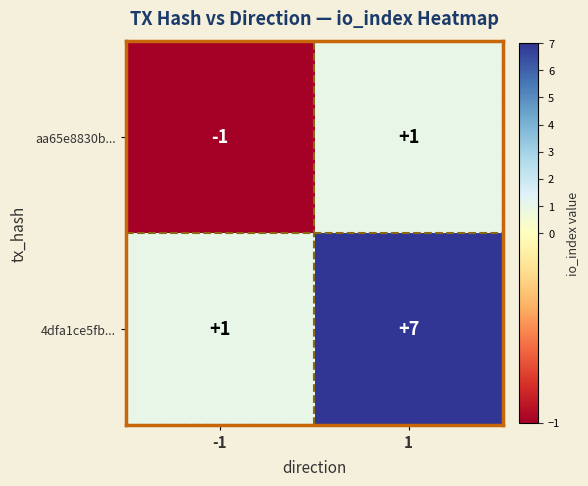

Which series has the largest total across all categories?

4dfa1ce5fb...